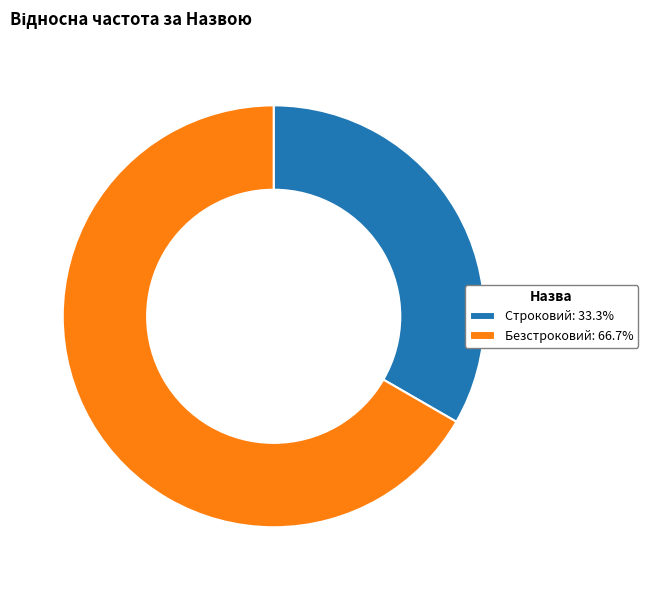

Which slice is the smallest?

Строковий